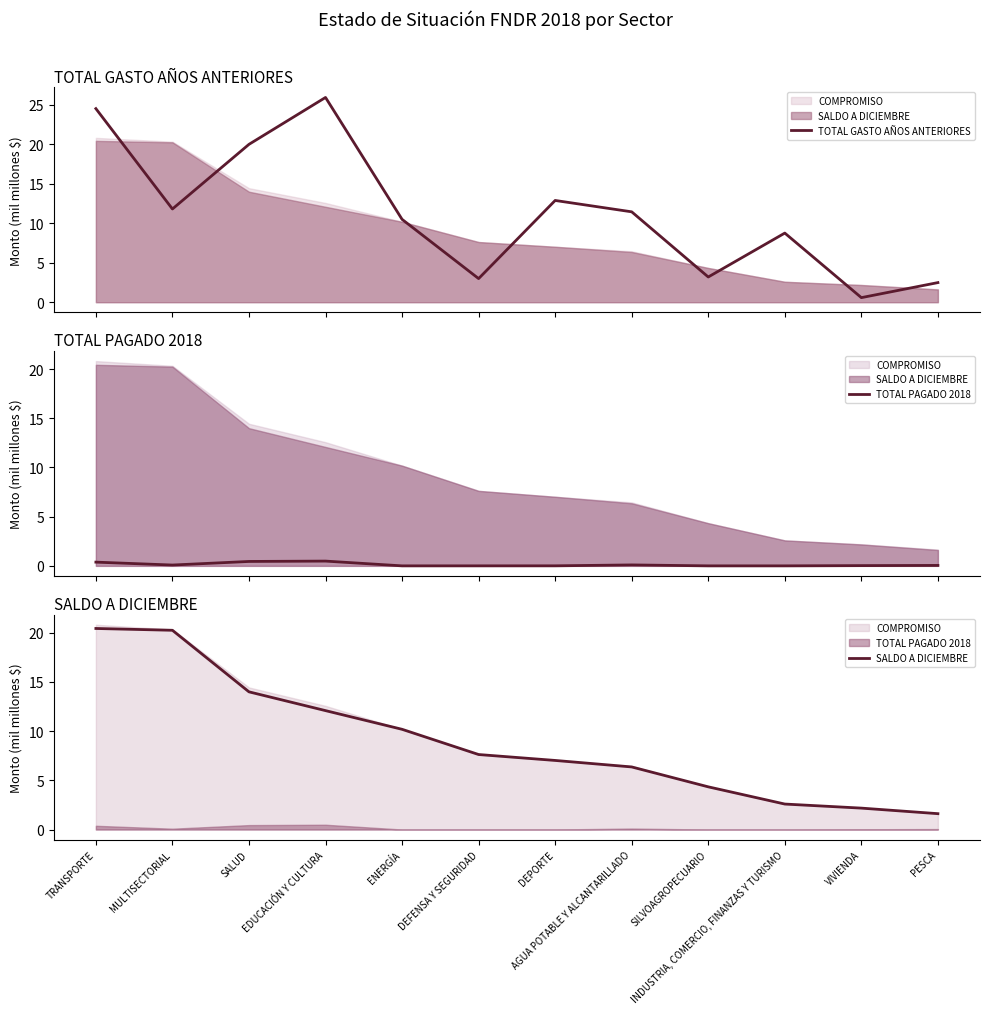

Reading left to right, extract all data points from this chart.

TOTAL GASTO AÑOS ANTERIORES: 24.5	11.8	20.0	25.9	10.5	3.0	12.9	11.4	3.2	8.8	0.6	2.5
TOTAL PAGADO 2018: 0.4	0.1	0.4	0.5	0.0	0.0	0.0	0.1	0.0	0.0	0.0	0.0
SALDO A DICIEMBRE: 20.4	20.2	14.0	12.1	10.2	7.6	7.0	6.4	4.3	2.6	2.2	1.6